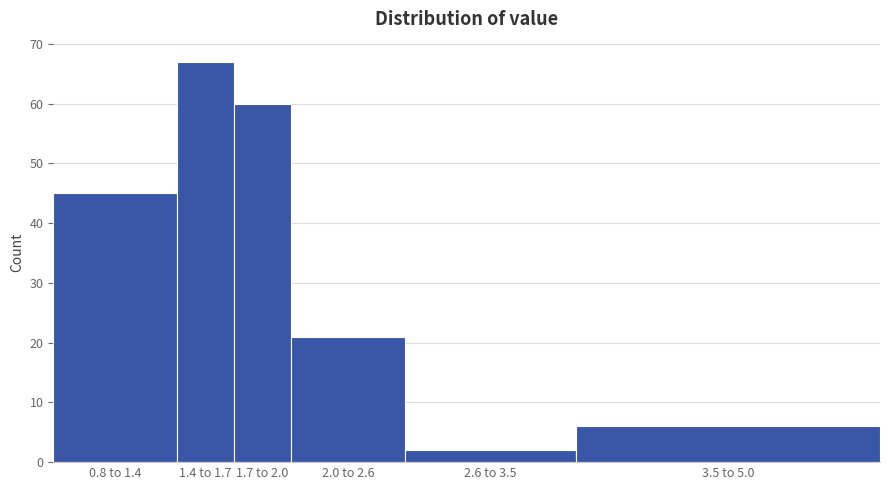

Reading left to right, list all the values displayed in this chart.

45	67	60	21	2	6